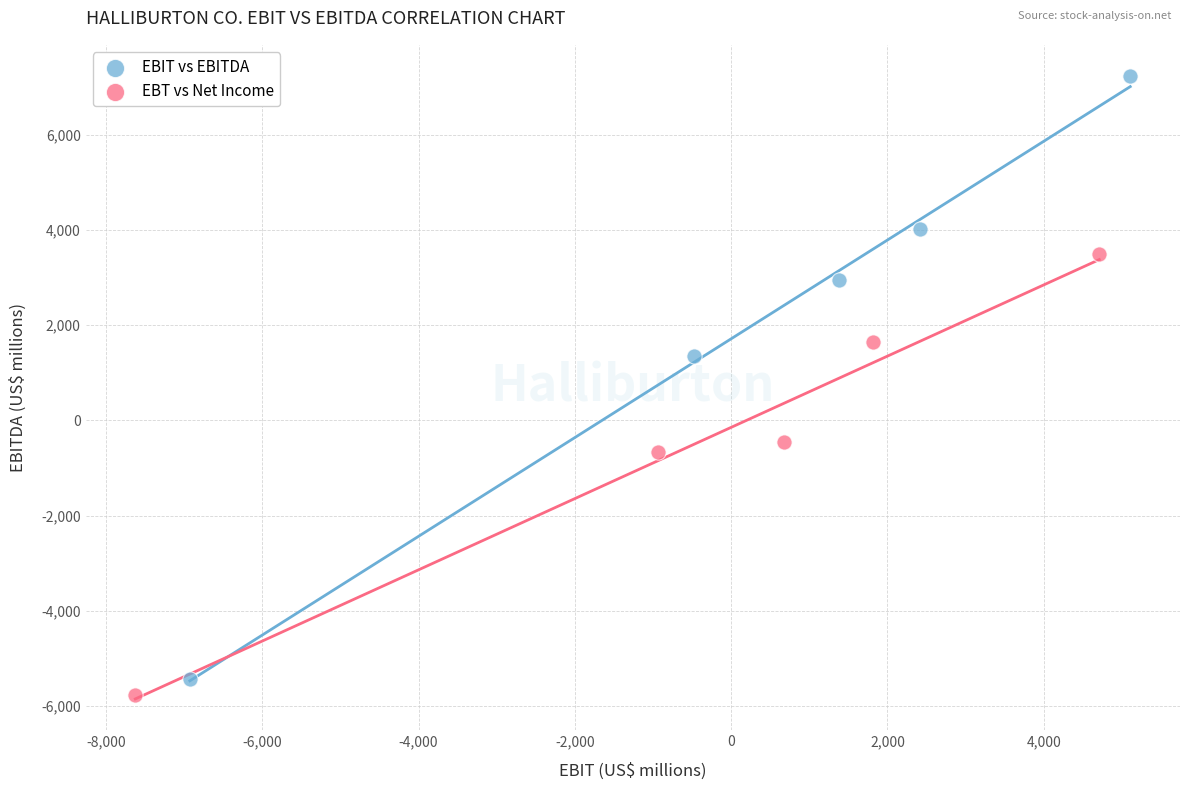

Which series reaches the maximum Y coordinate?

EBIT vs EBITDA